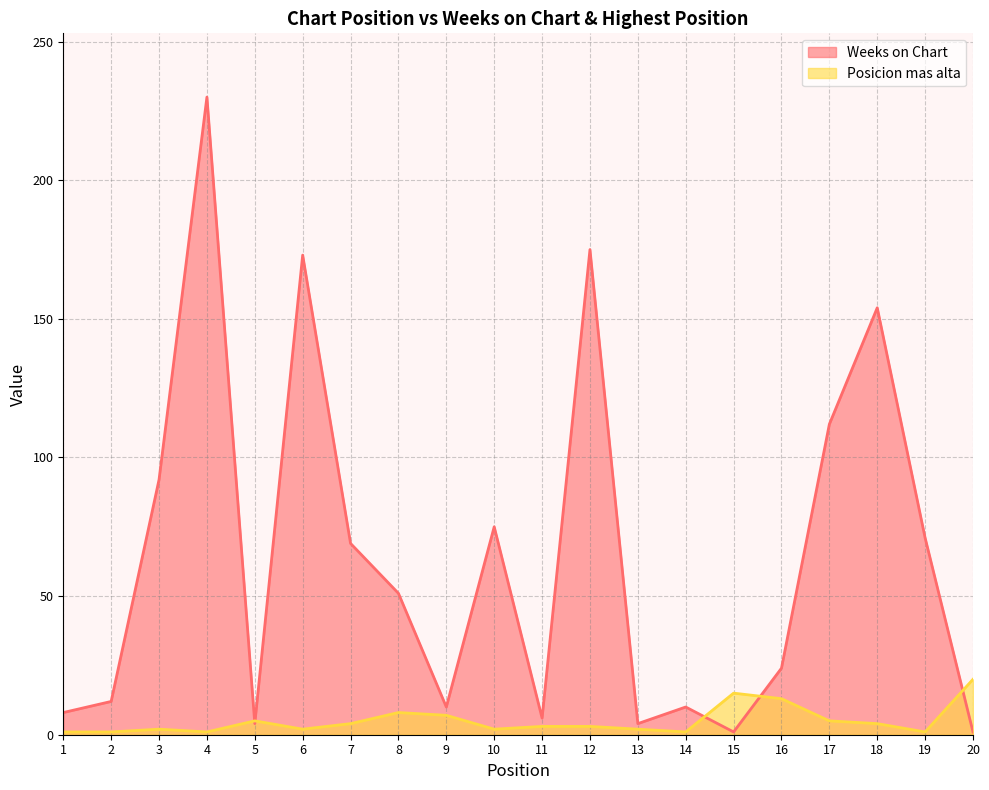

How many categories are shown in the chart?

20